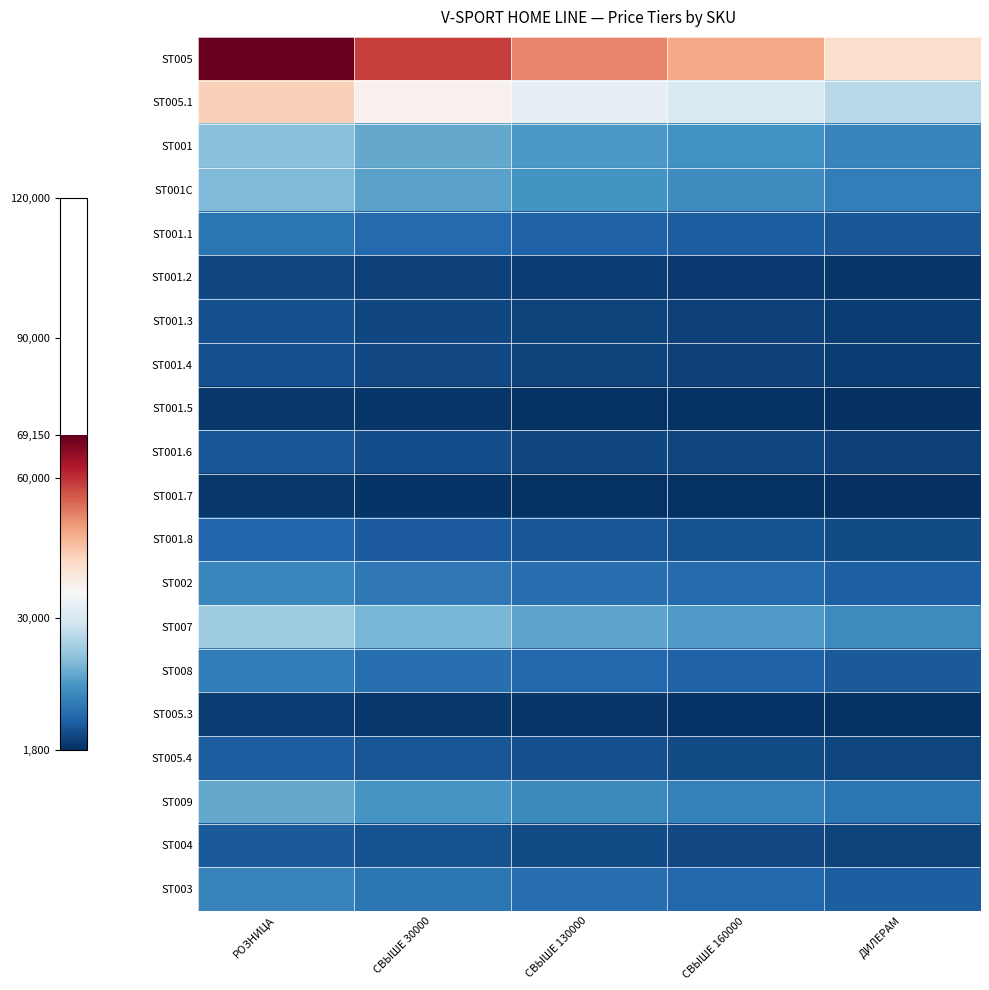

Between РОЗНИЦА and СВЫШЕ 160000, which is larger?

РОЗНИЦА